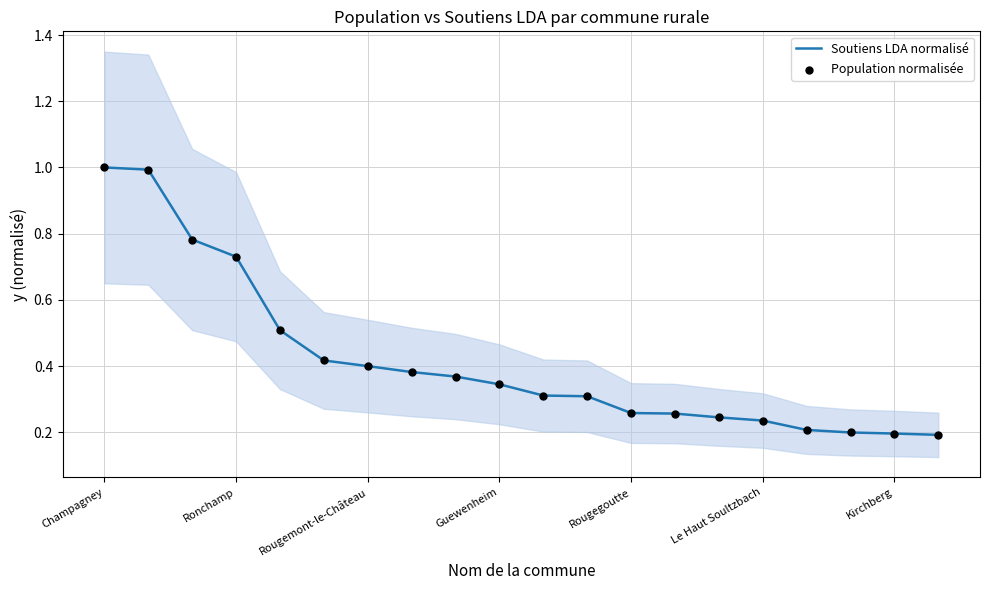

Is the value of Soutiens LDA normalisé at Kirchberg greater than the value of Population normalisée at Rougemont-le-Château?

No